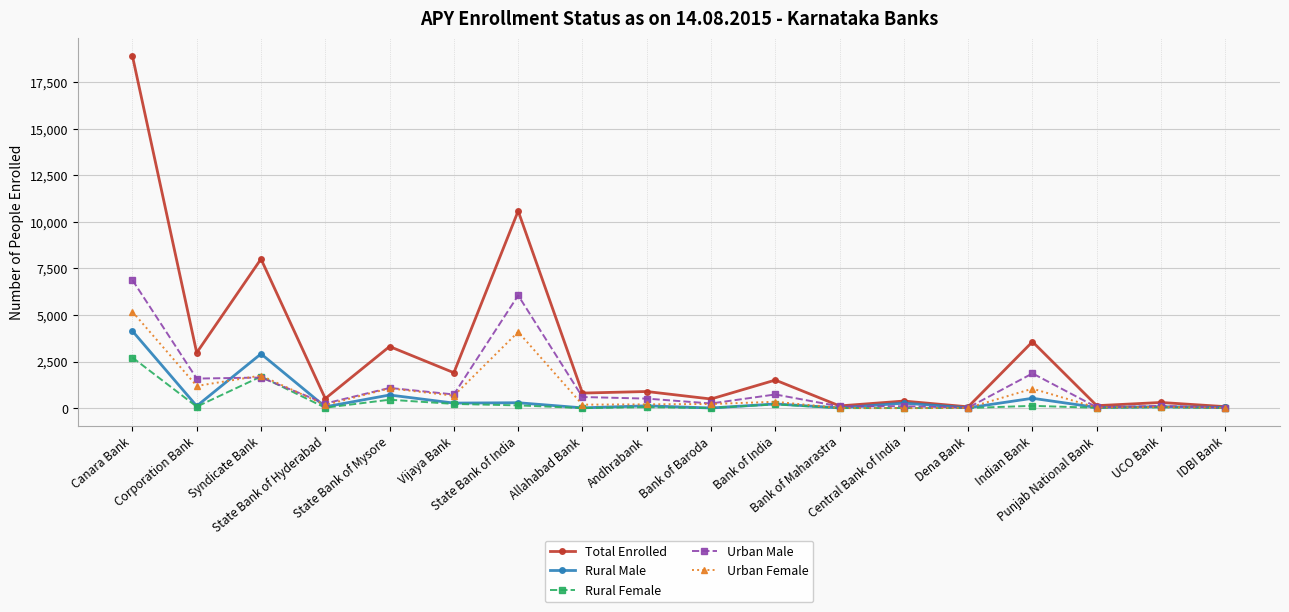

What is the maximum value shown in the chart?

18898